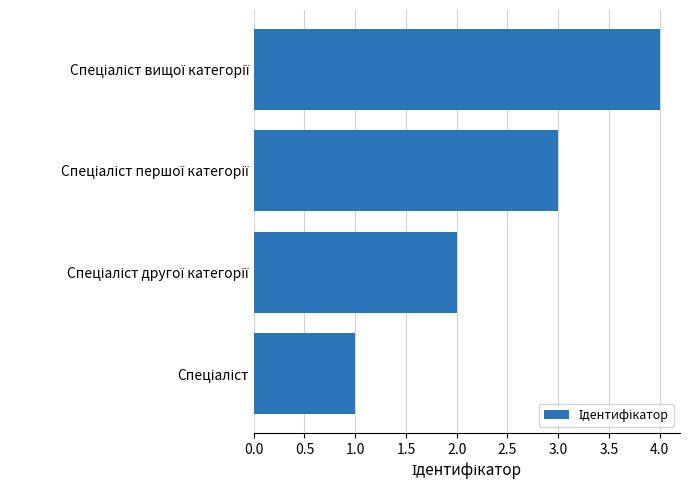

What is the greatest value displayed?

4